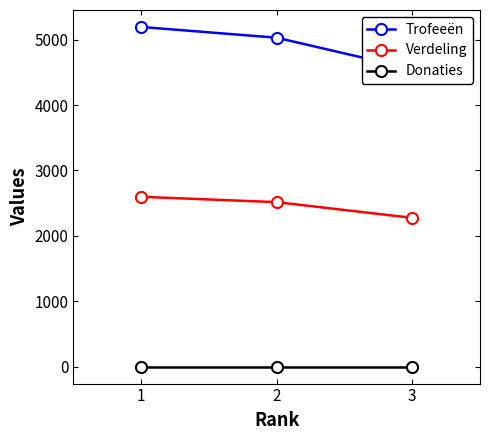

Count the number of data series in this chart.

3